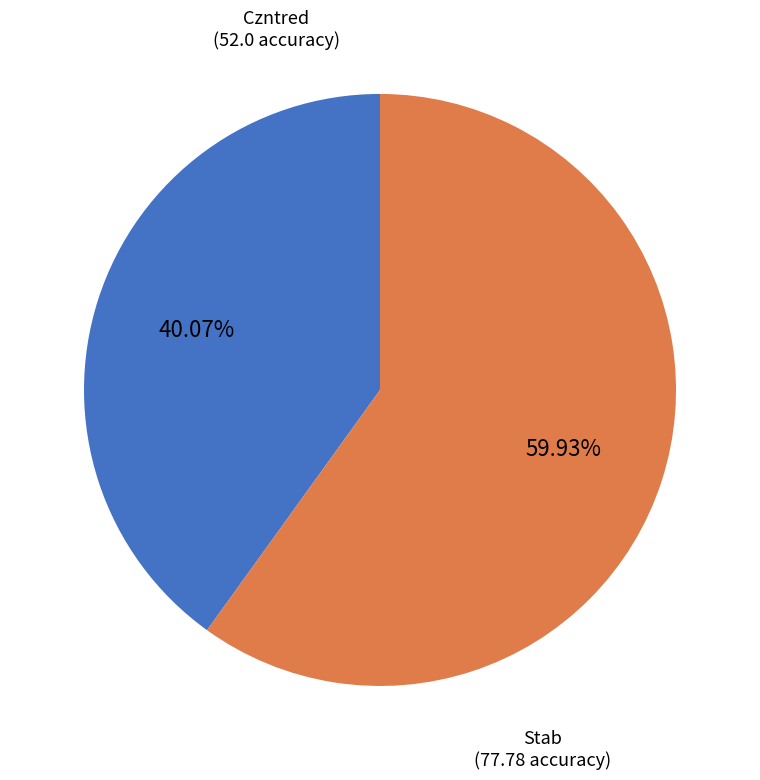

Does any single category account for the majority?

Yes